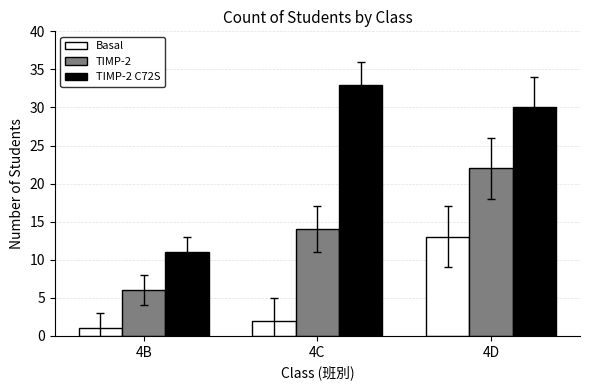

How many distinct data groups are displayed?

3